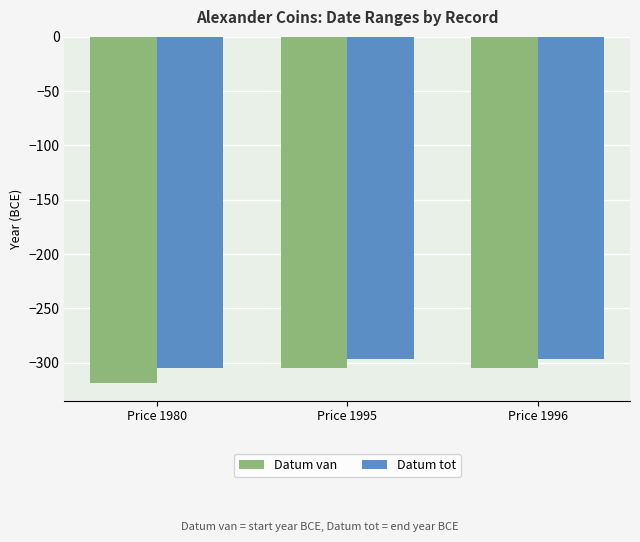

What is the minimum value for Datum tot?

-305